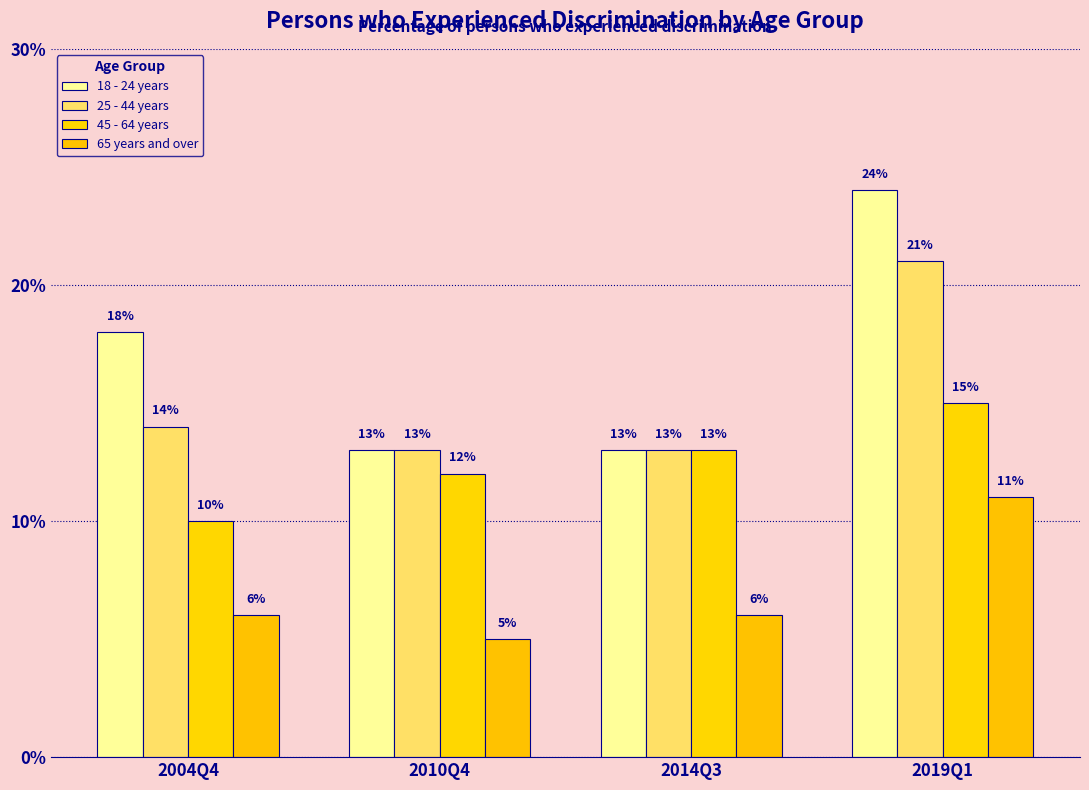

What is the difference between the second highest and second lowest values in the 25 - 44 years series?

1